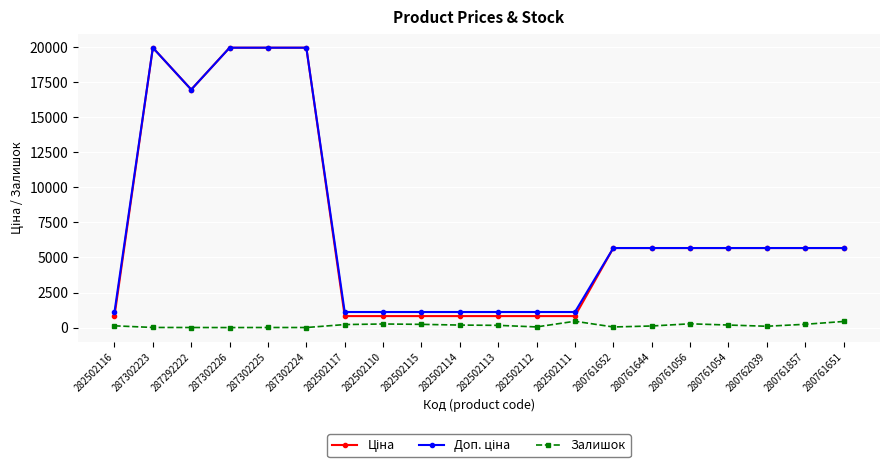

What is the greatest value displayed?

19964.2